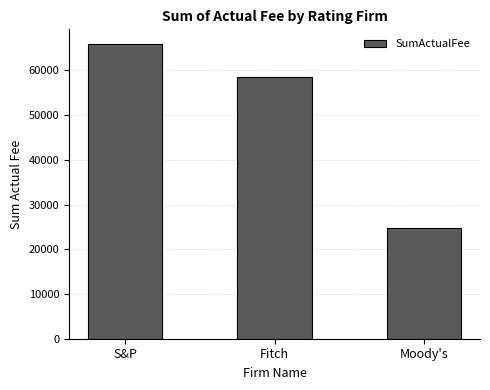

What is the change in value from S&P to Fitch?

-7362